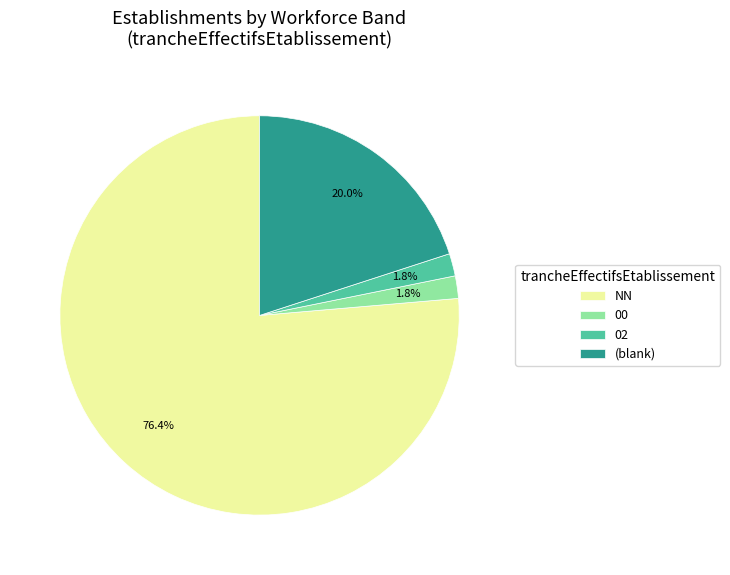

Is 00 the majority of the pie?

No